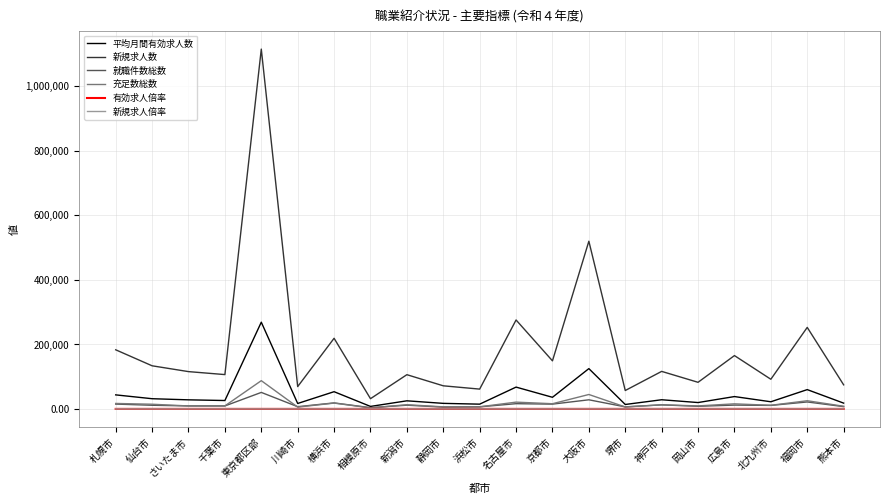

Which series has the largest total across all categories?

新規求人数